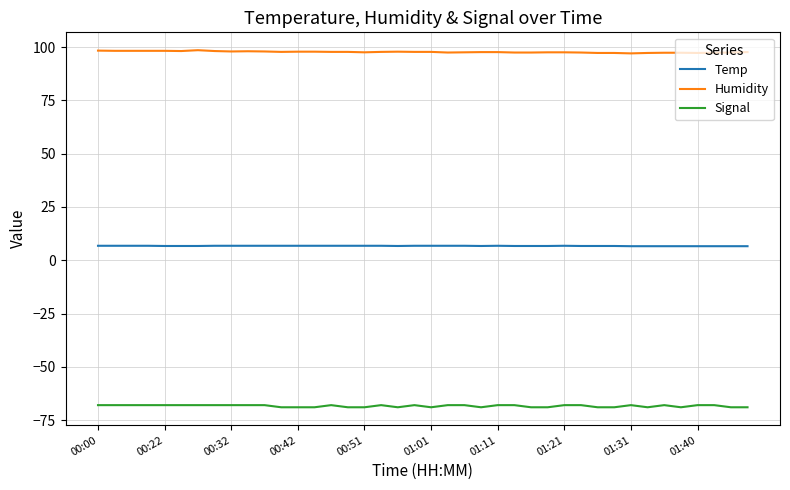

True or false: Signal and Temp cross at least once.

False